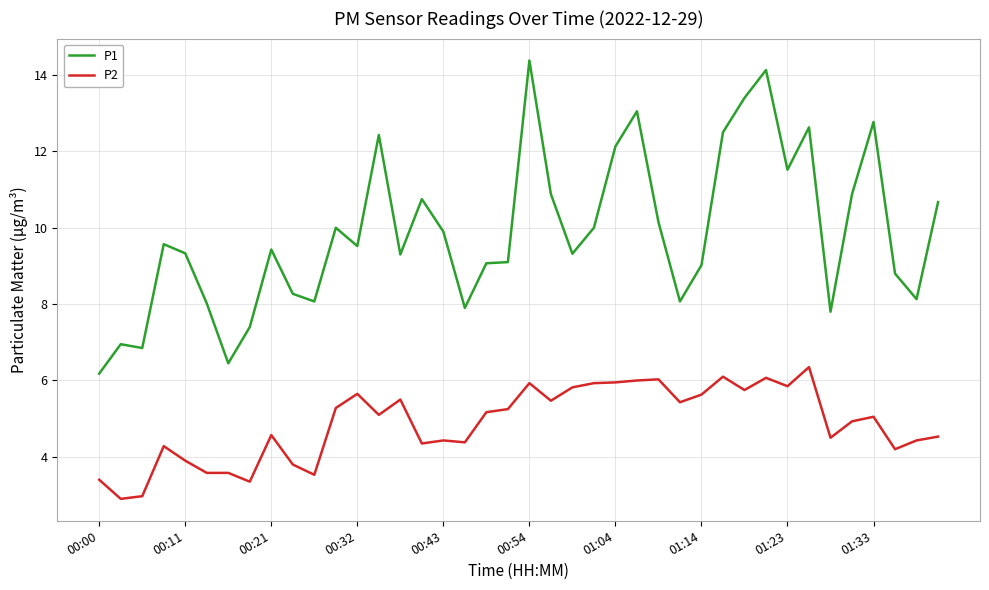

Rank the series by their maximum value, from highest to lowest.

P1, P2